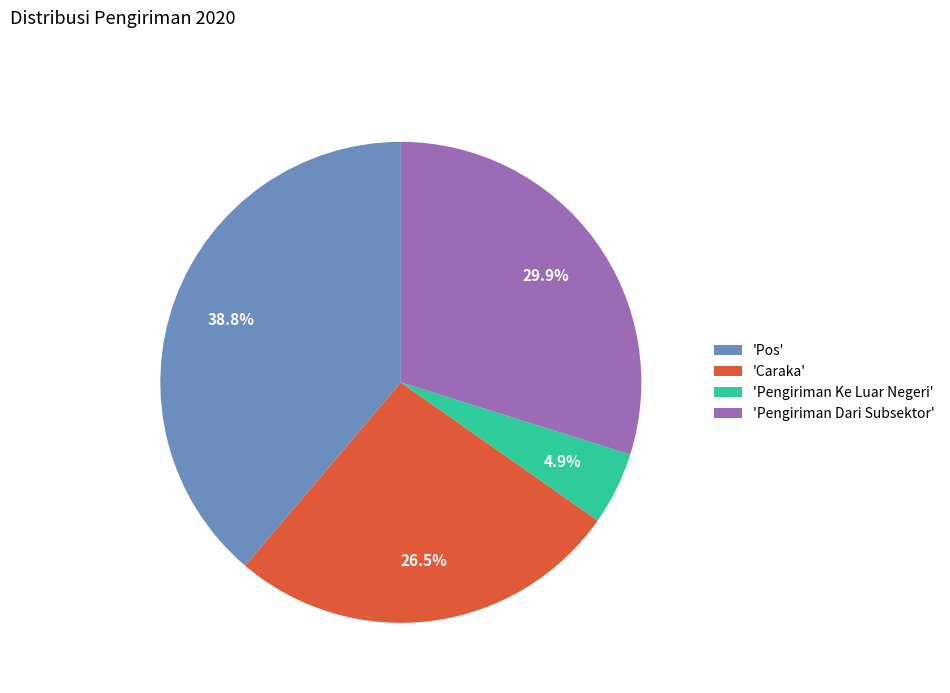

Which slice is the smallest?

'Pengiriman Ke Luar Negeri'